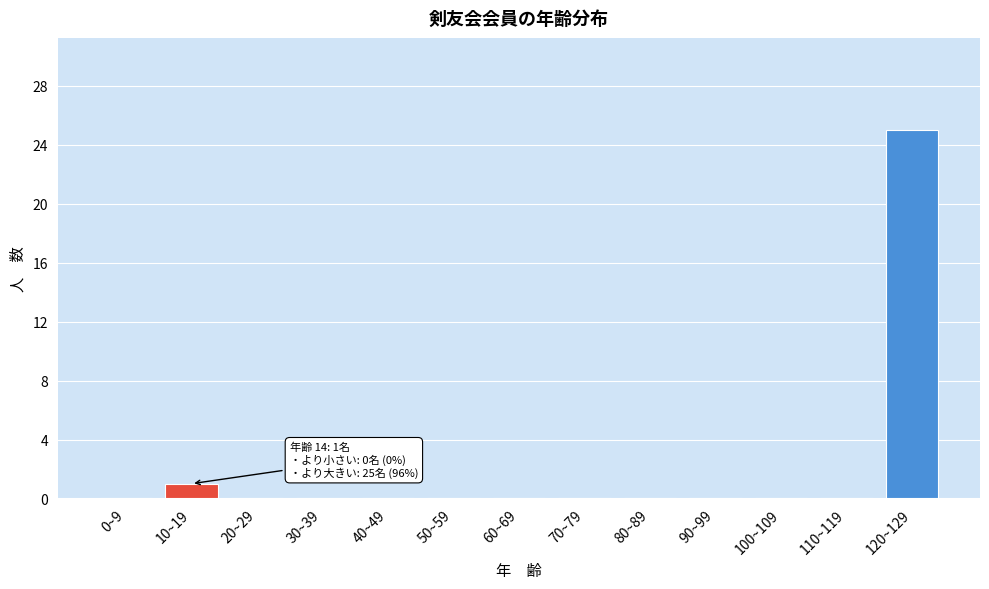

Reading left to right, list all the values displayed in this chart.

0~9=0	10~19=1	20~29=0	30~39=0	40~49=0	50~59=0	60~69=0	70~79=0	80~89=0	90~99=0	100~109=0	110~119=0	120~129=25